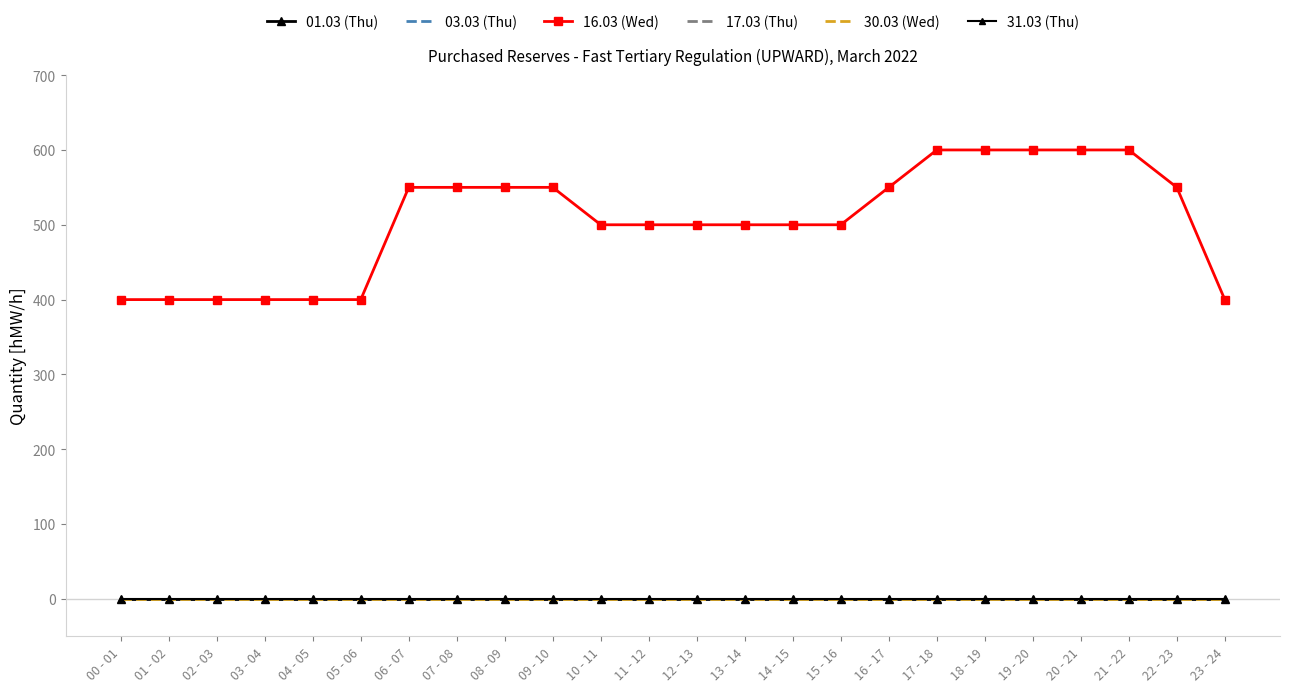

At which label is 16.03 (Wed) closest to 500?

10 - 11